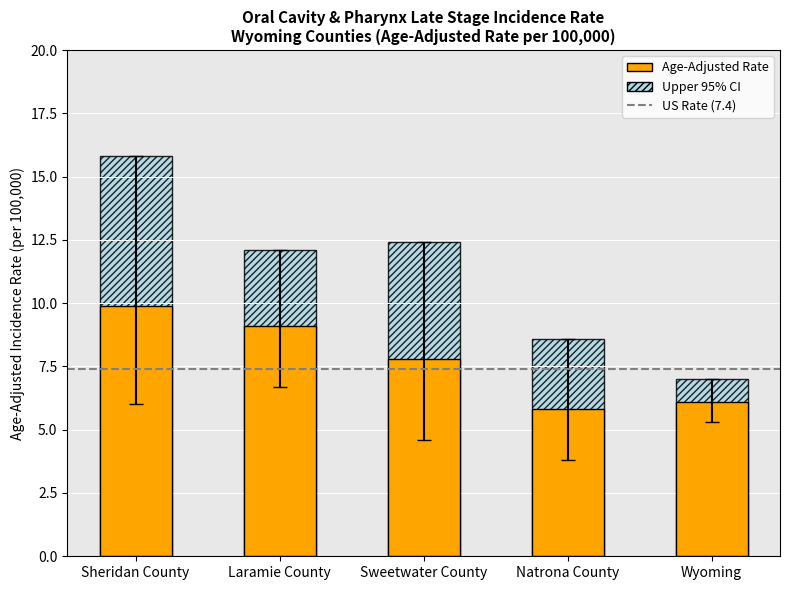

Read the Upper CI value at Natrona County.

8.6